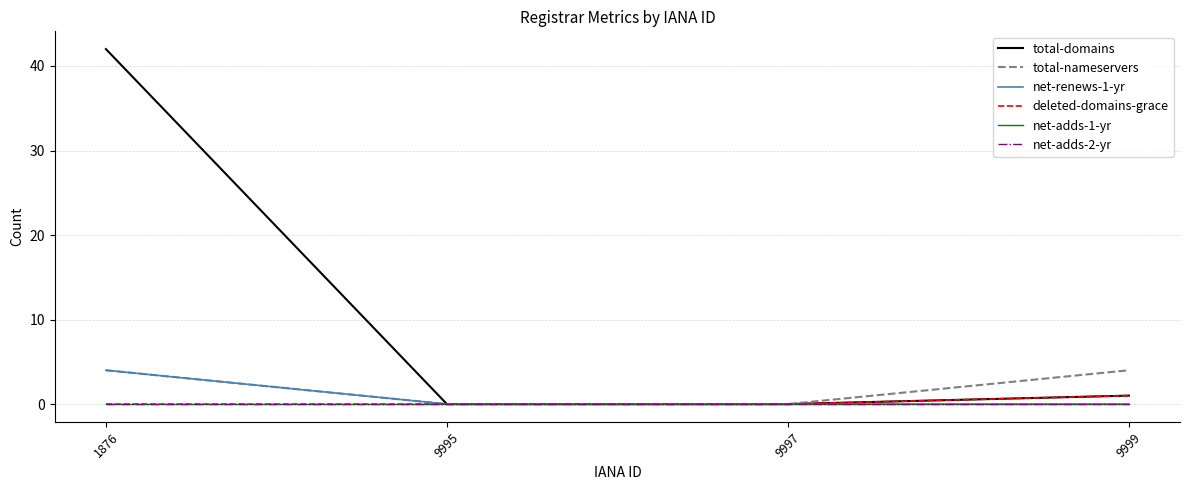

Is this an area chart (filled region under the line)?

No